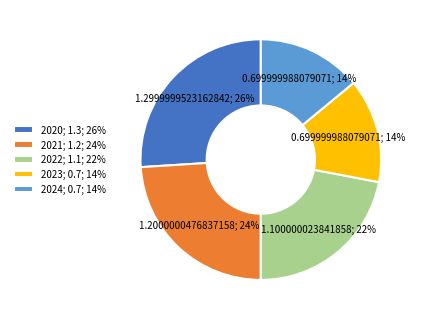

How many segments does this pie chart have?

5